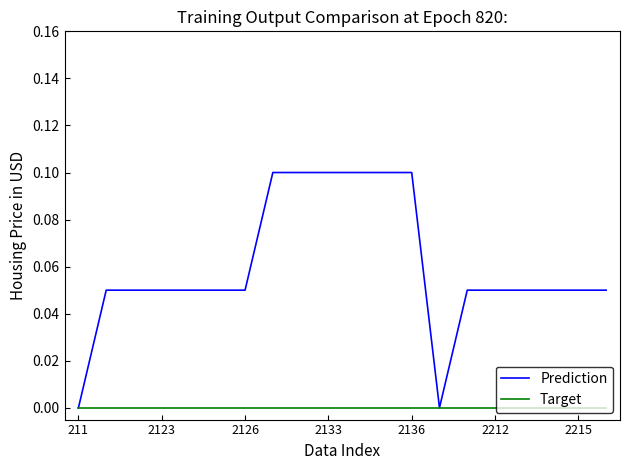

Rank the series by their maximum value, from highest to lowest.

Prediction, Target